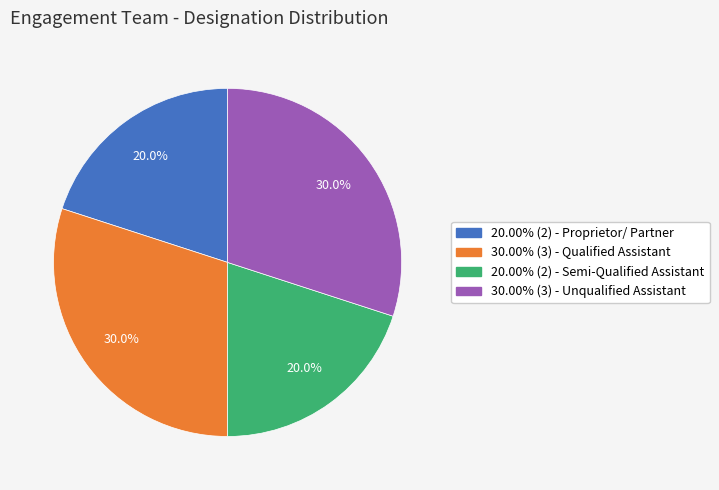

What is the ratio of the value at 30.00% (3) - Unqualified Assistant to the value at 20.00% (2) - Semi-Qualified Assistant?

1.5